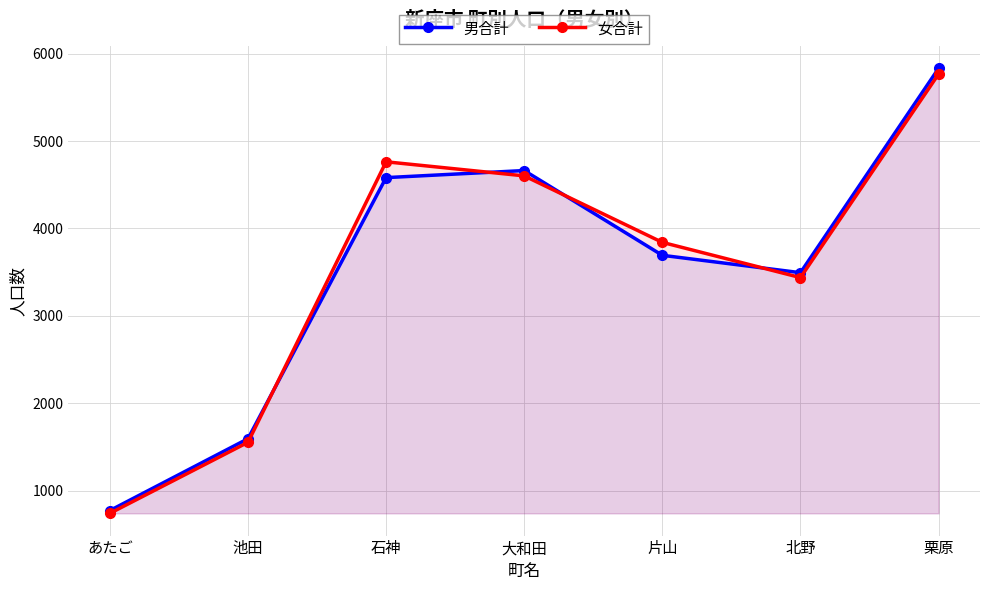

Is it true that 女合計 equals 739 at あたご?

True